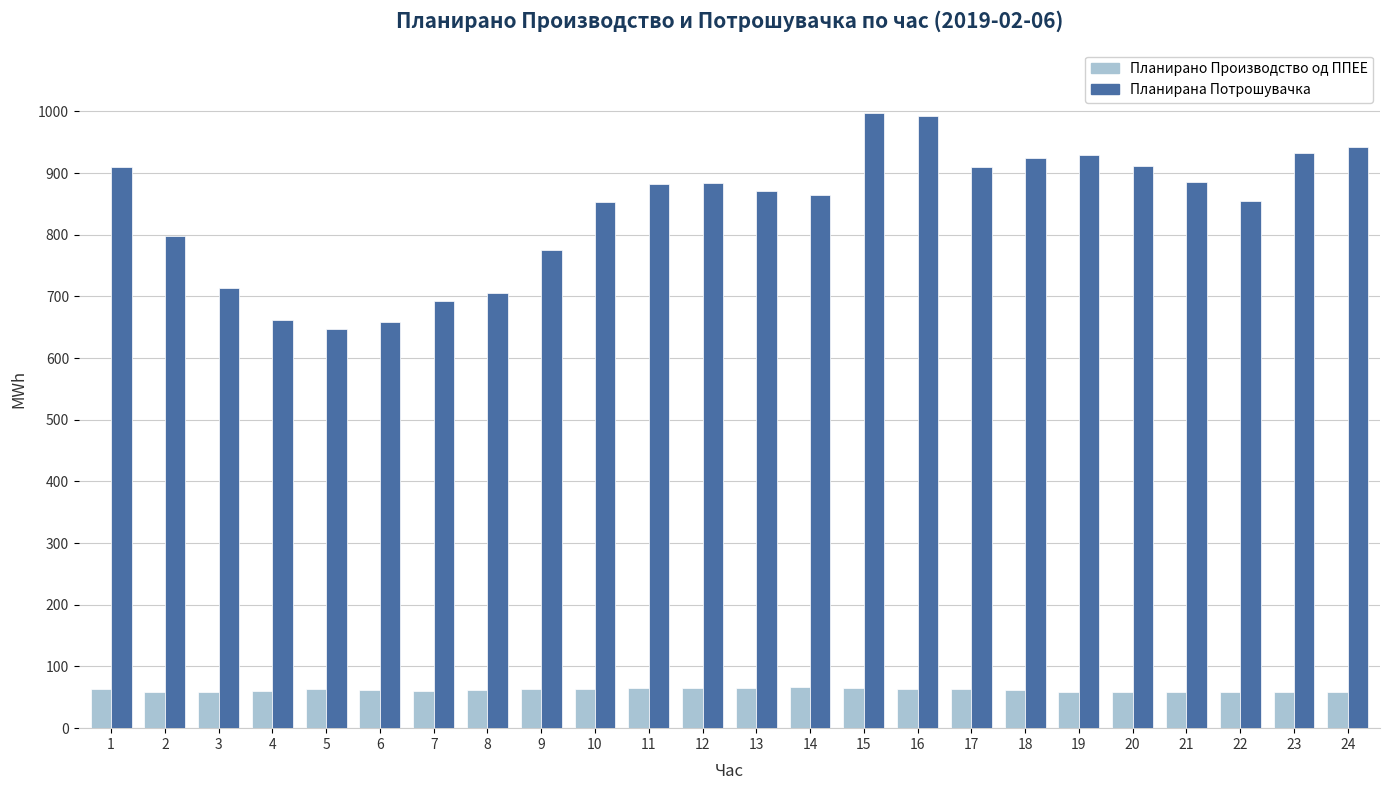

Between 4 and 24, which series saw the biggest shift?

Планирана Потрошувачка